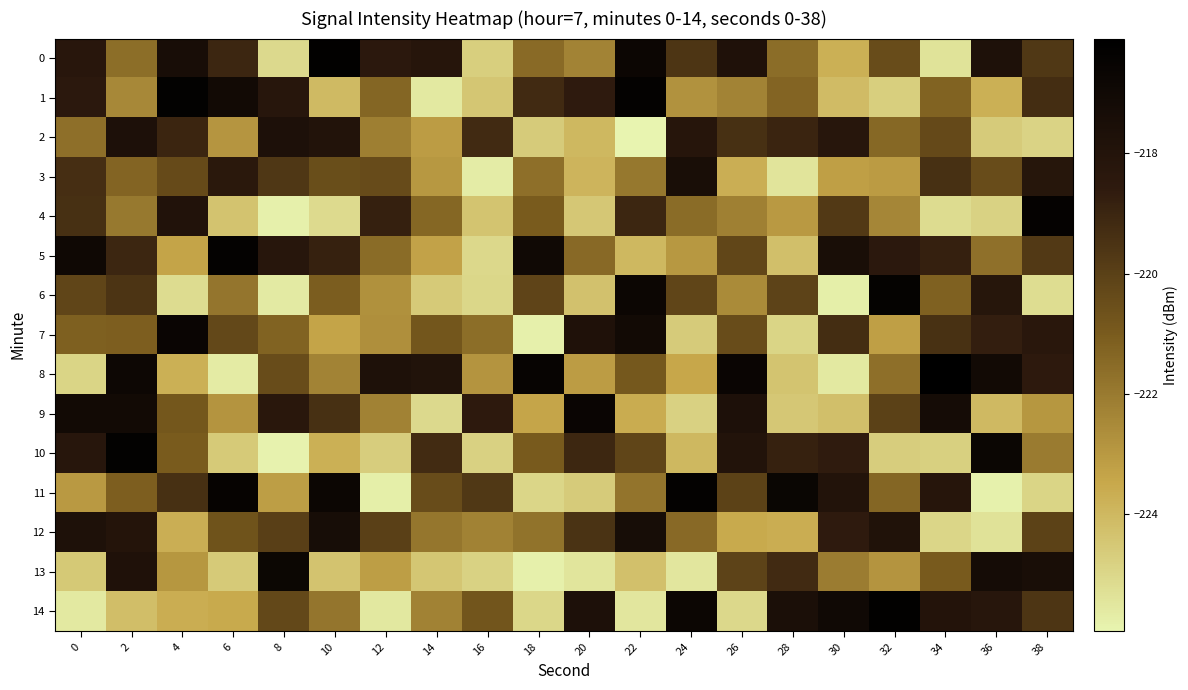

Count the number of categories in the chart.

20